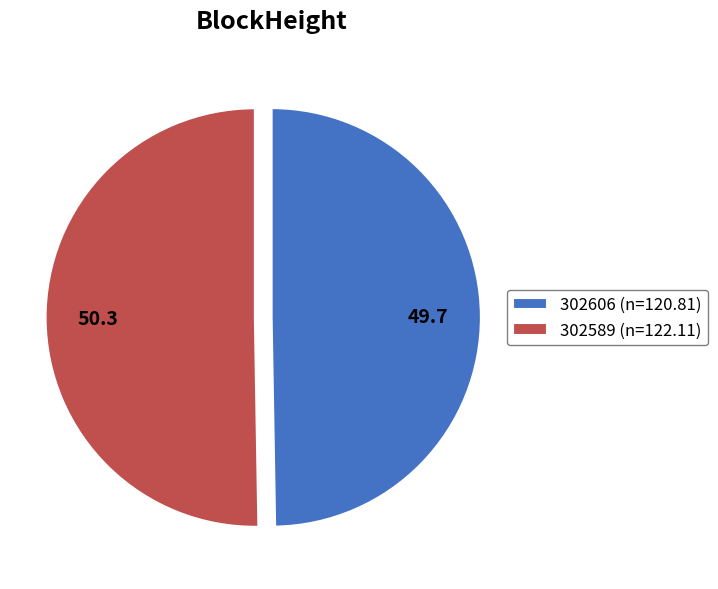

Is 302606 the majority of the pie?

No